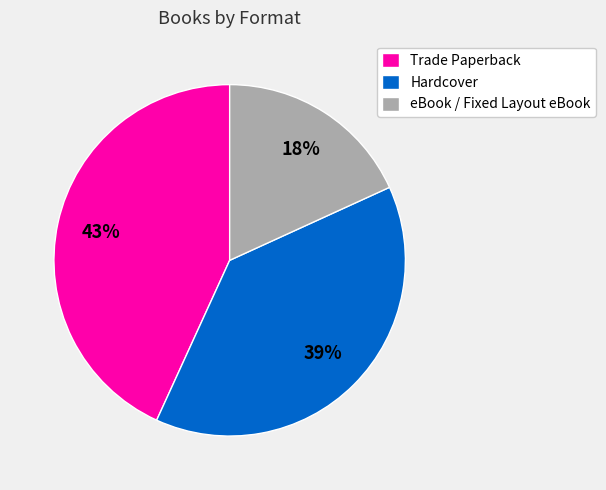

Between Hardcover and Trade Paperback, which is larger?

Trade Paperback